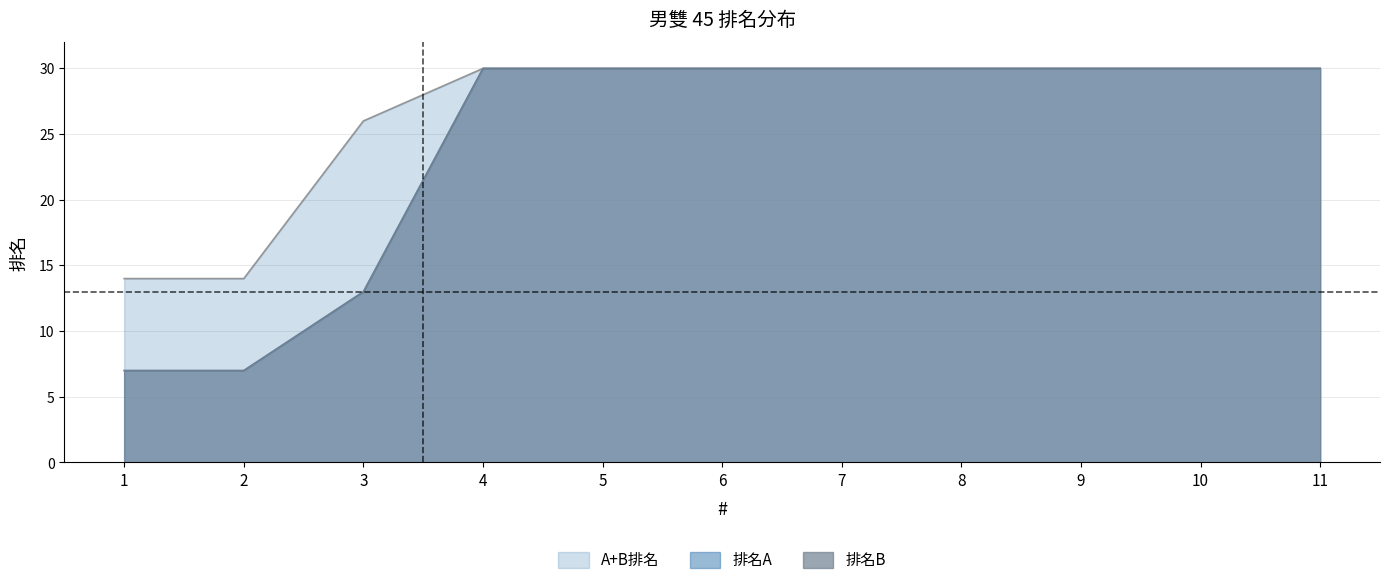

Which category has the lowest value in the 排名A series?

1